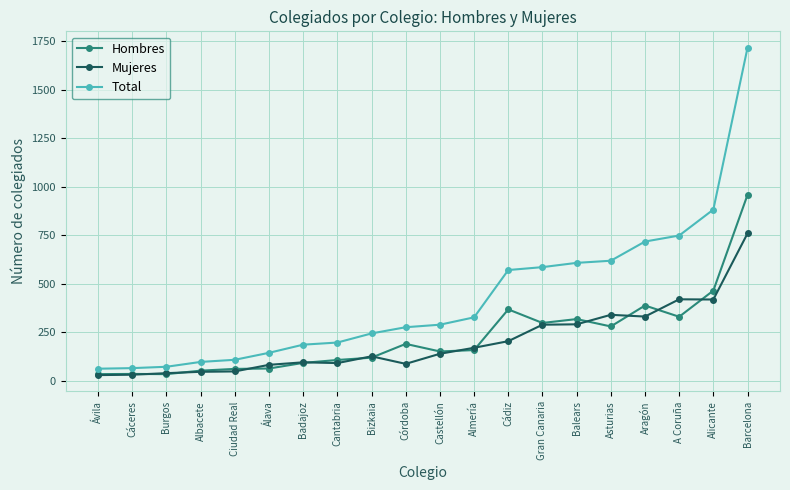

What are all the series names shown in the legend?

Hombres, Mujeres, Total